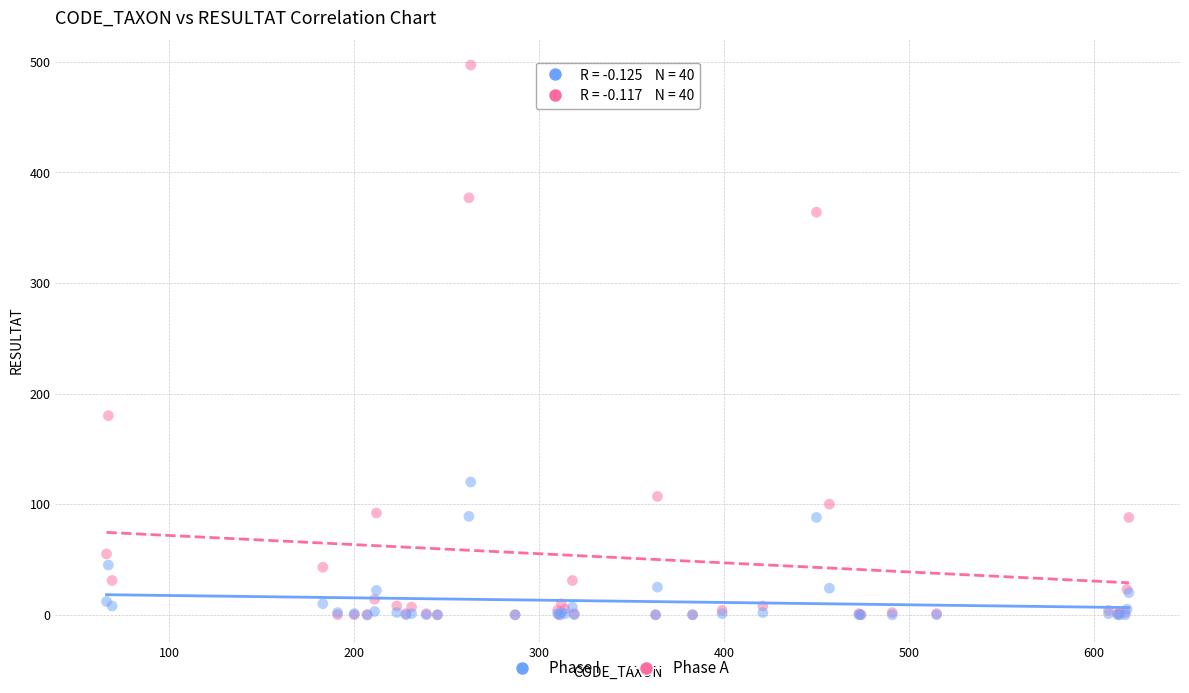

In the Phase A series, what Y value is closest to 248?

180